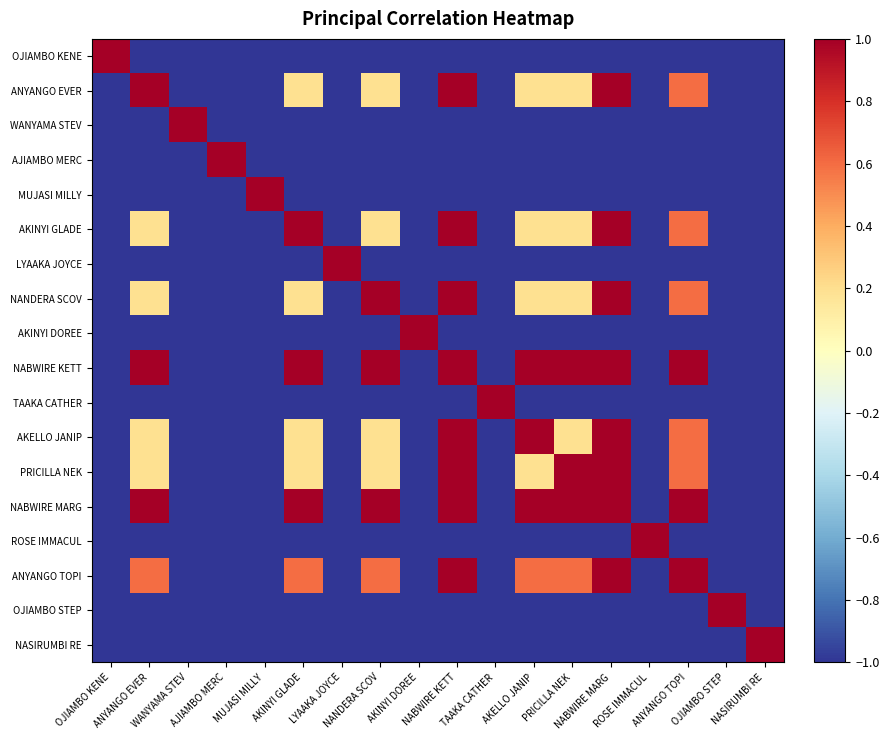

What is the spread (max minus min) of values at AJIAMBO MERC?

2.0